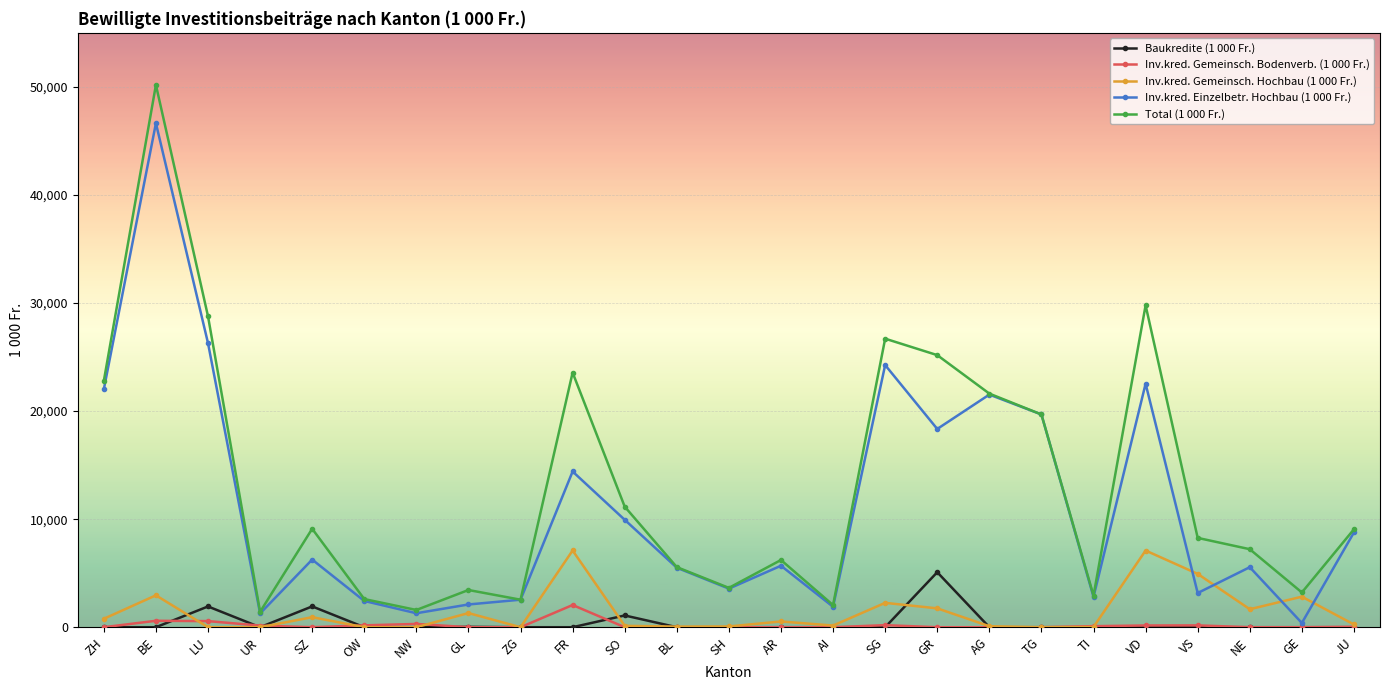

True or false: Baukredite (1 000 Fr.) and Total (1 000 Fr.) cross at least once.

False